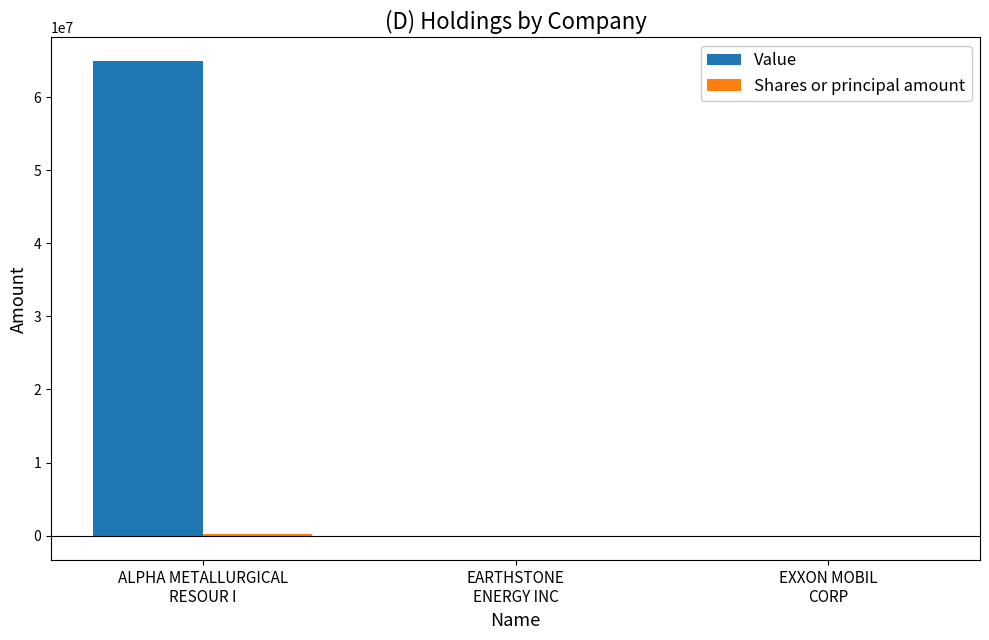

What is the sum of all Value values?

64932500